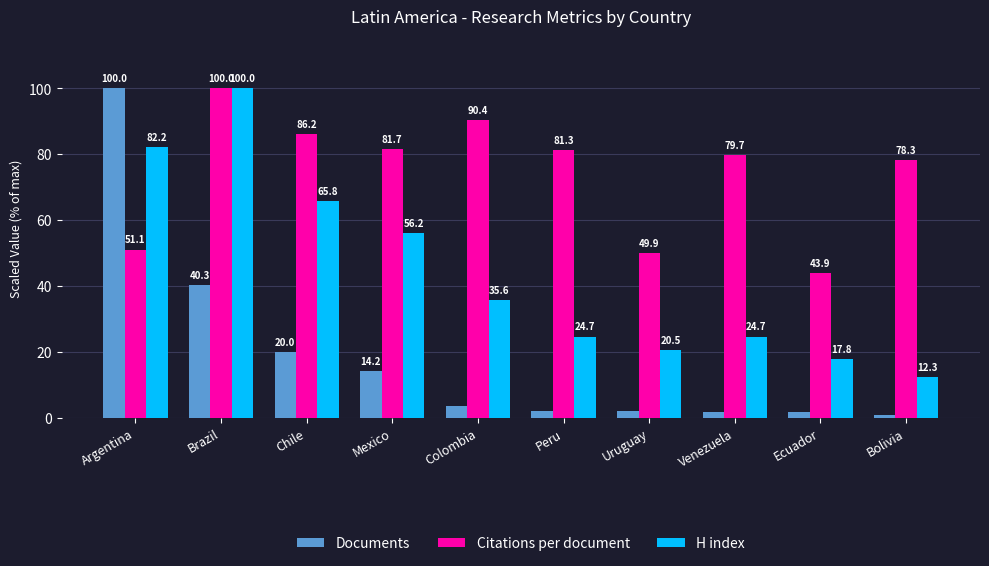

What is the greatest value displayed?

100.0